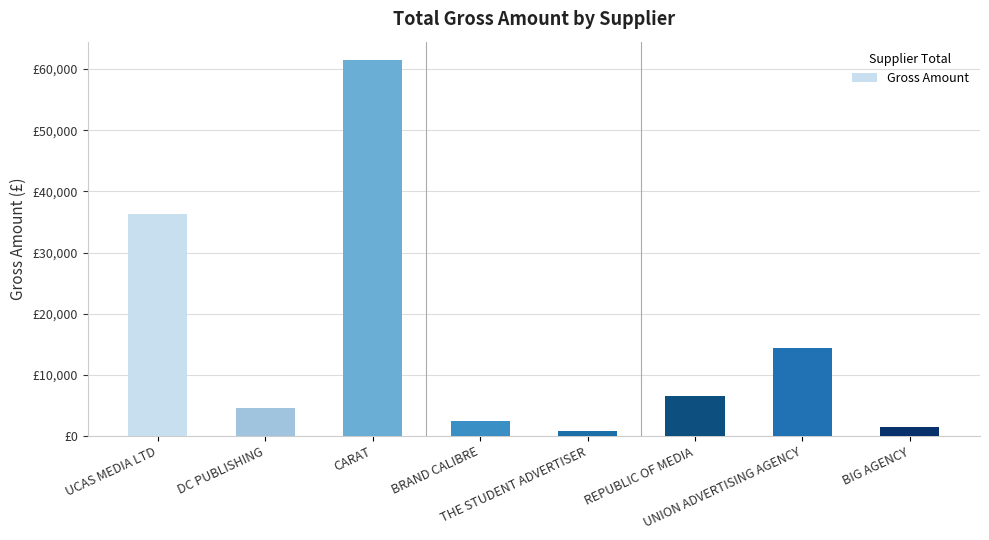

What is the value of the 5th bar from the left?

800.0